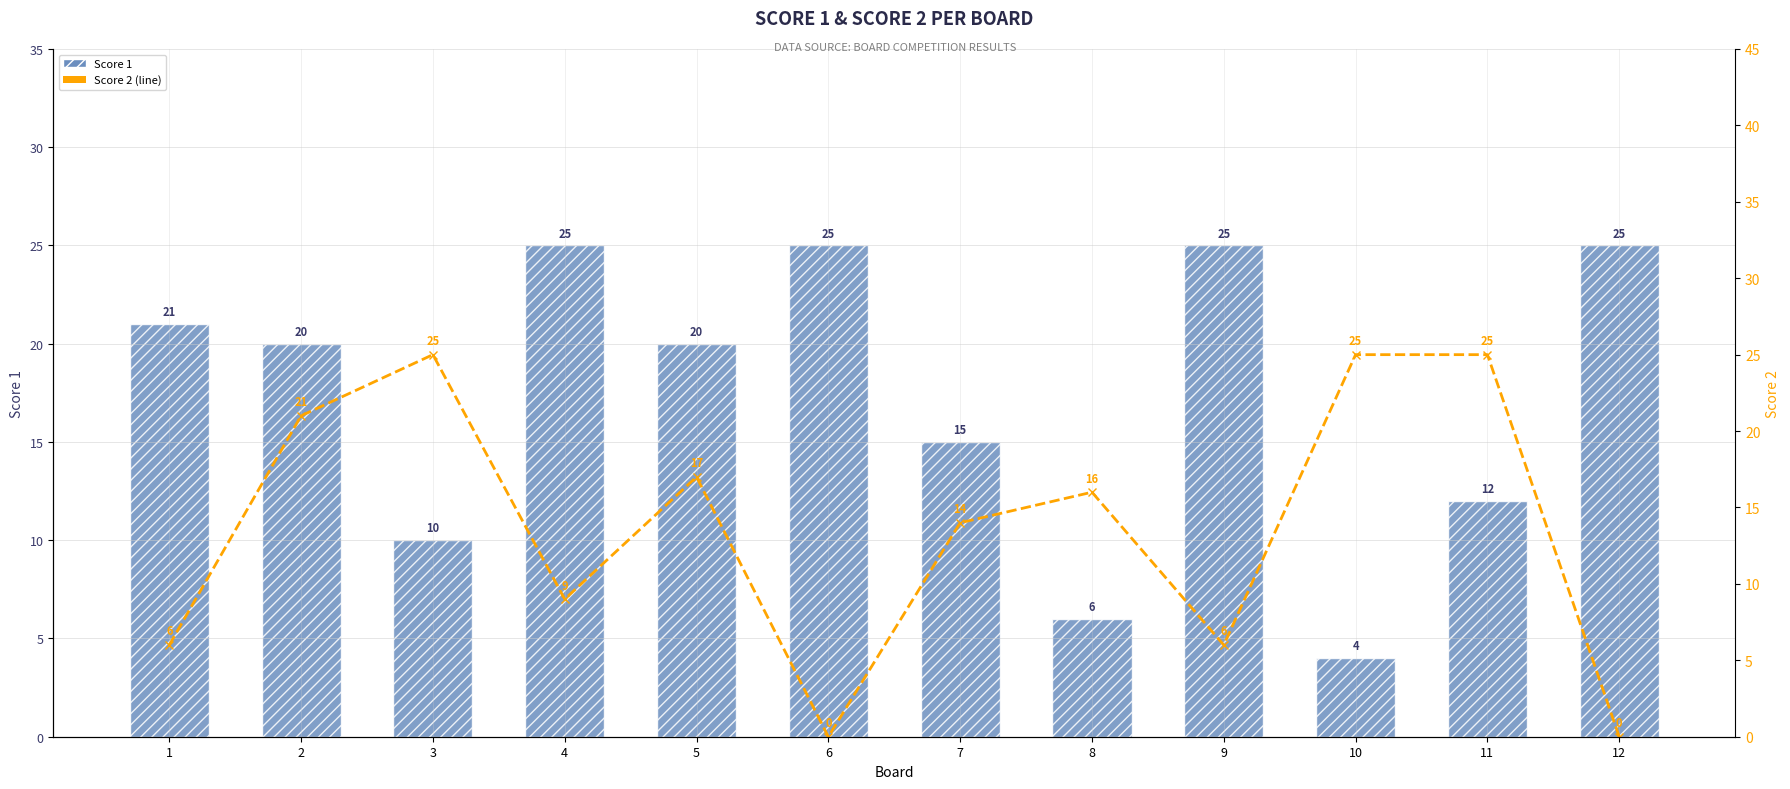

What is the spread (max minus min) of values at 2?

1